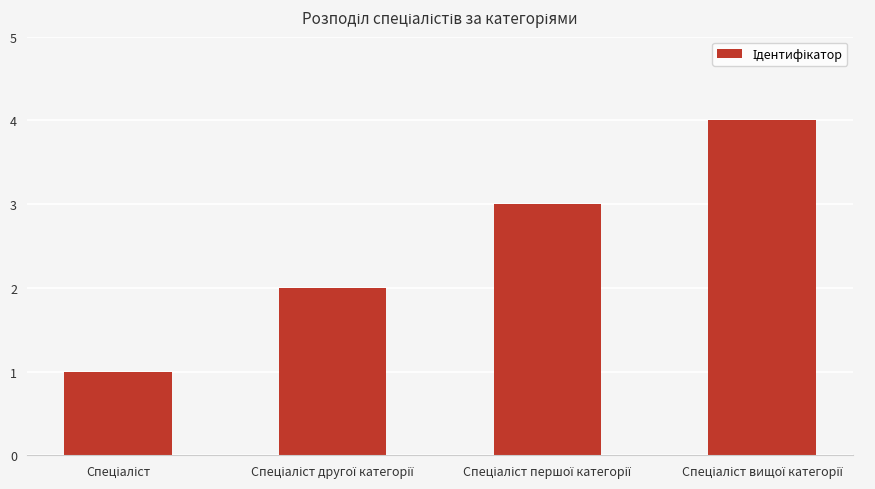

What is the maximum value shown in the chart?

4